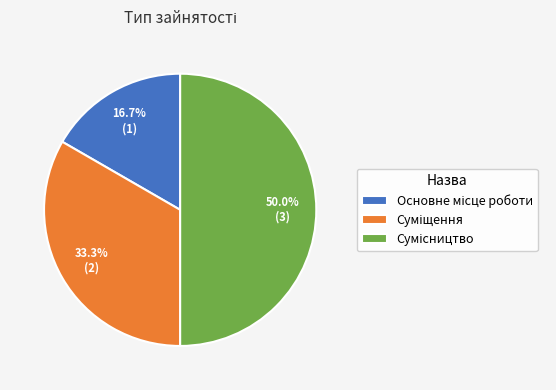

Count the number of slices in the pie.

3